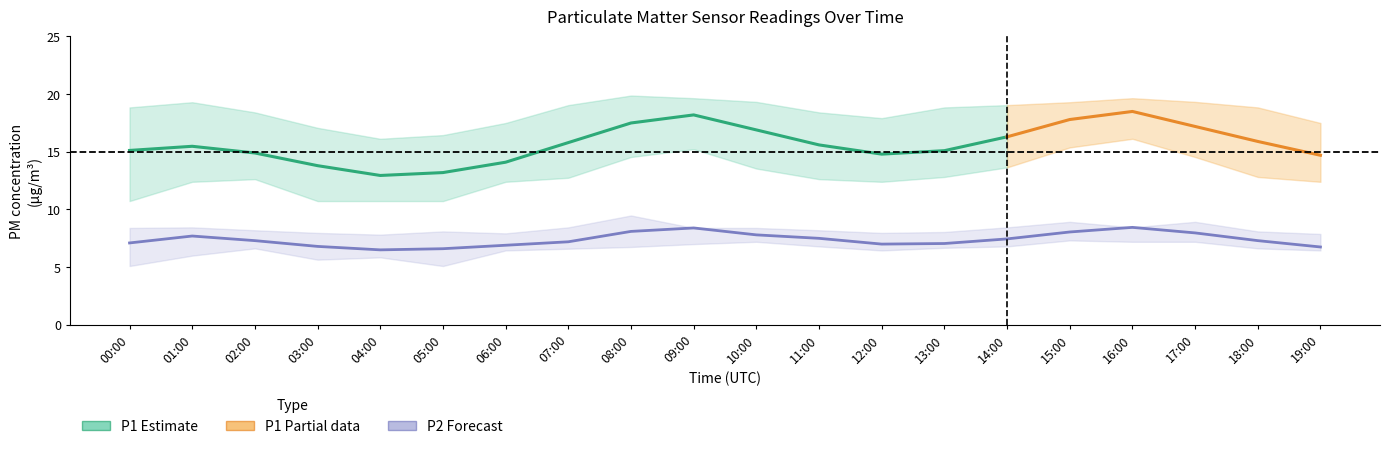

List the labels in order of P2_upper value, largest first.

08:00, 15:00, 17:00, 01:00, 07:00, 14:00, 16:00, 00:00, 09:00, 10:00, 02:00, 11:00, 05:00, 18:00, 13:00, 03:00, 12:00, 06:00, 19:00, 04:00